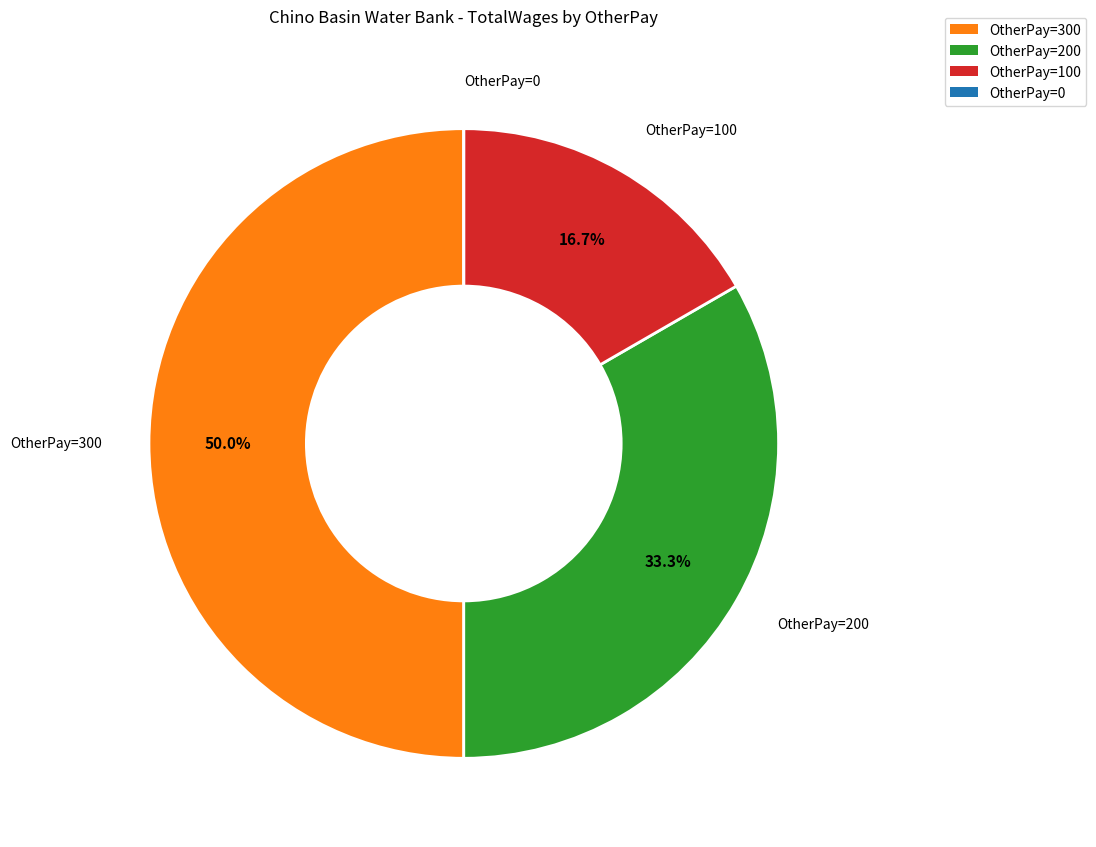

Combined, what portion of the pie is OtherPay=200 and OtherPay=100?

50.0%